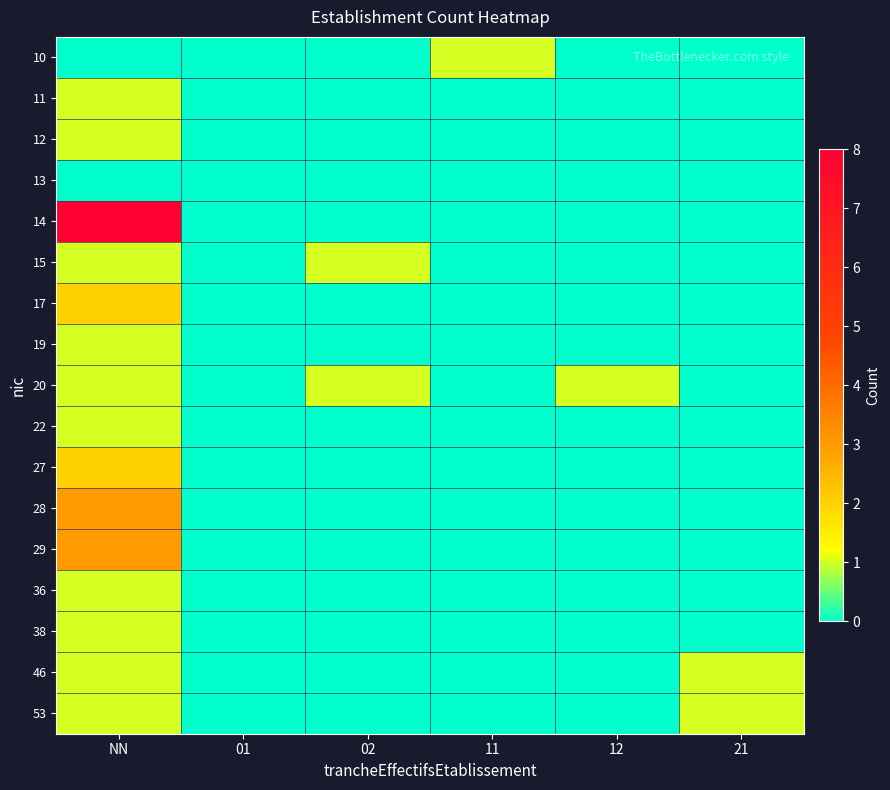

What is the spread (max minus min) of values at 11?

1